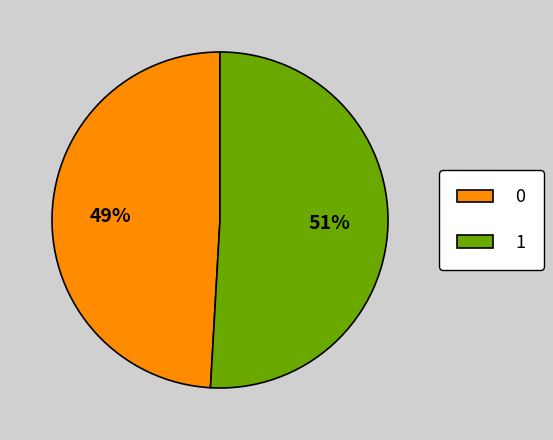

True or false: 0 accounts for 49% of the total.

True